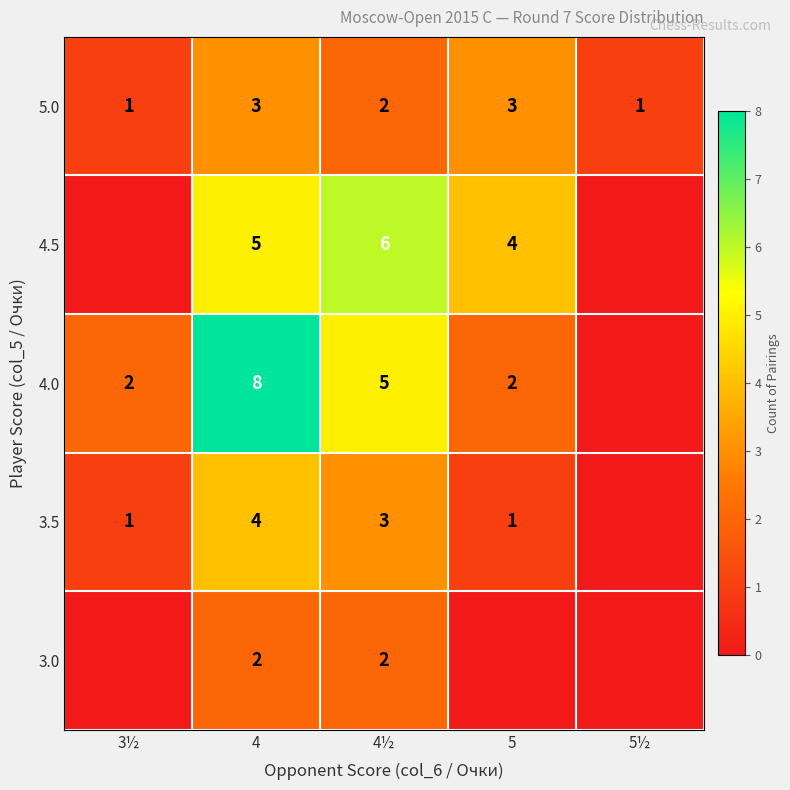

True or false: 5.0 has a value of 4 at 4.

False